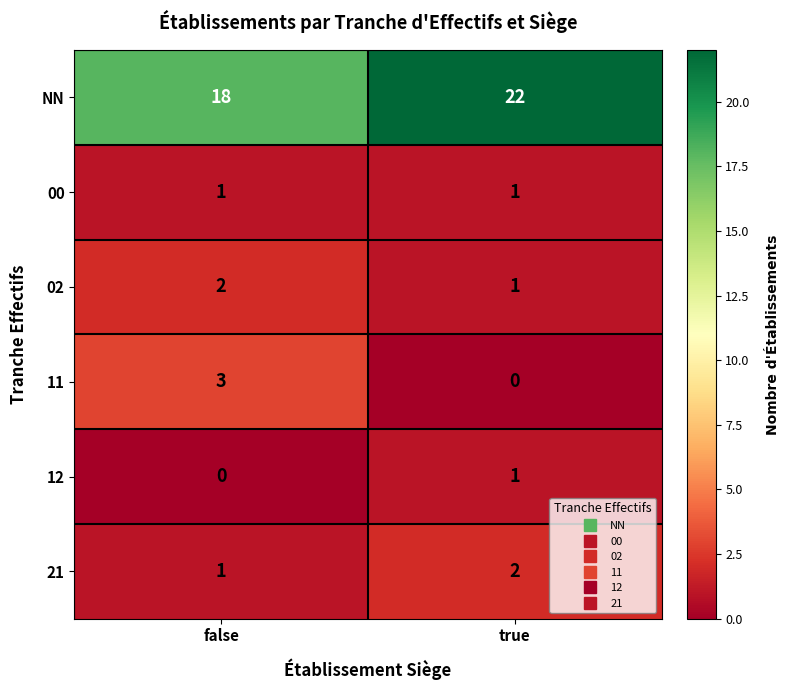

What is the sum of the 11 values at true and false?

3